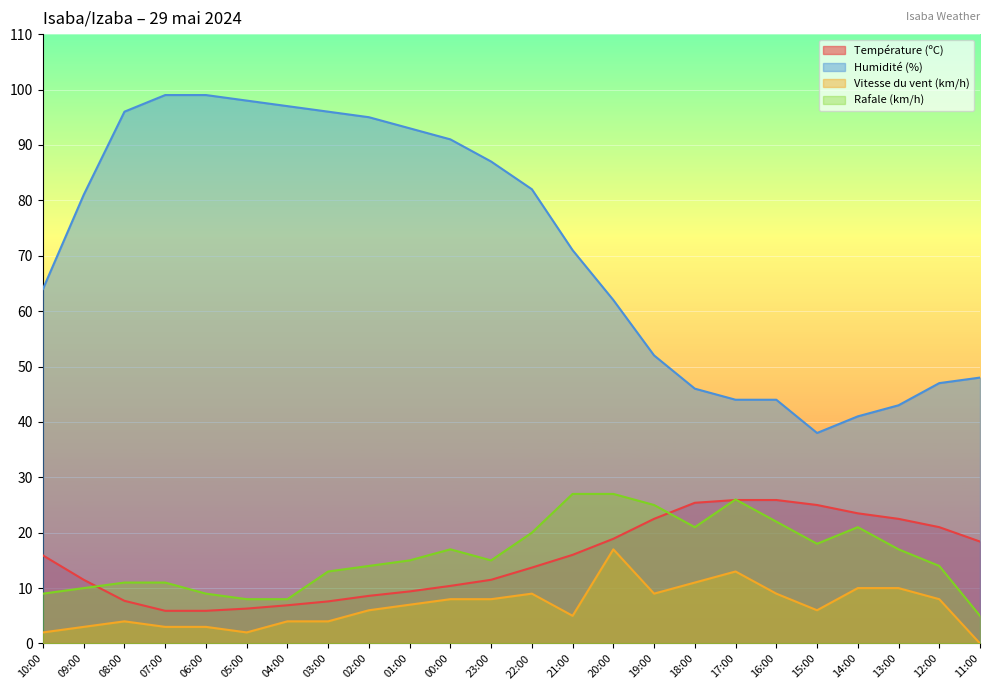

What value does the Rafale (km/h) series have at 21:00?

27.0